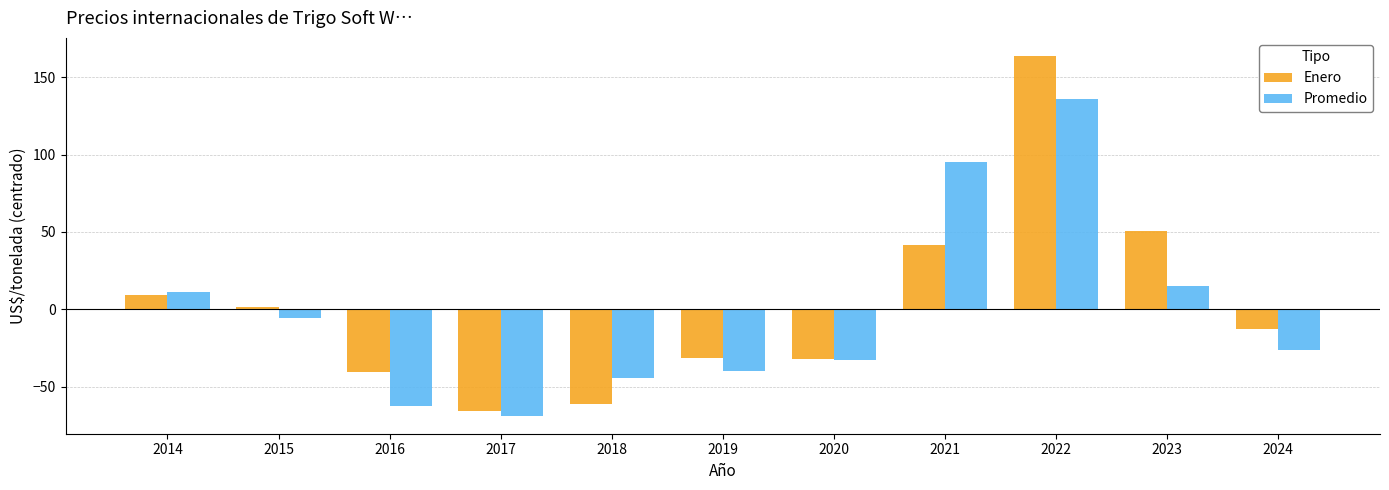

At which label does Promedio reach its minimum?

2017